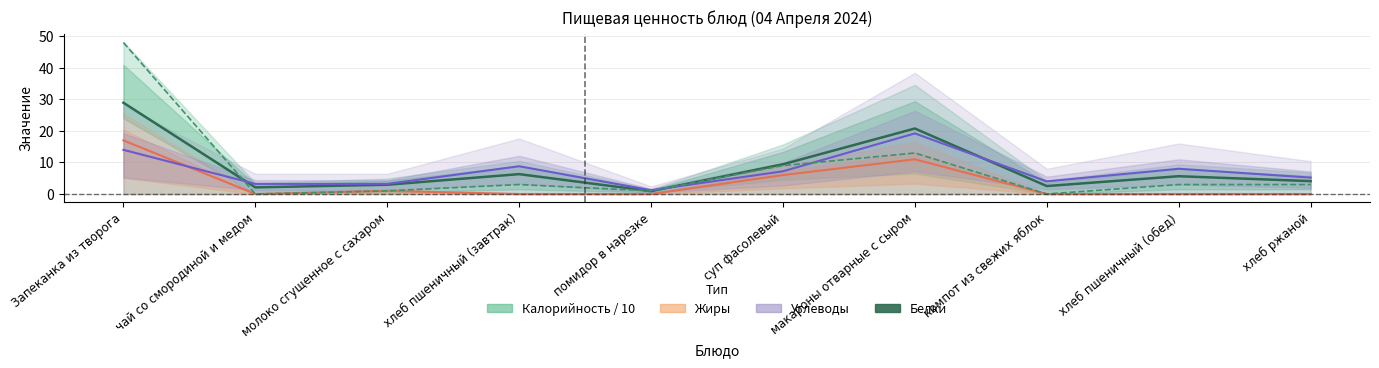

Reading left to right, transcribe all the data shown in this chart.

Запеканка из творога=48	чай со смородиной и медом=0	молоко сгущенное с сахаром=1	хлеб пшеничный (завтрак)=3	помидор в нарезке=1	суп фасолевый=9	макароны отварные с сыром=13	компот из свежих яблок=0	хлеб пшеничный (обед)=3	хлеб ржаной=3